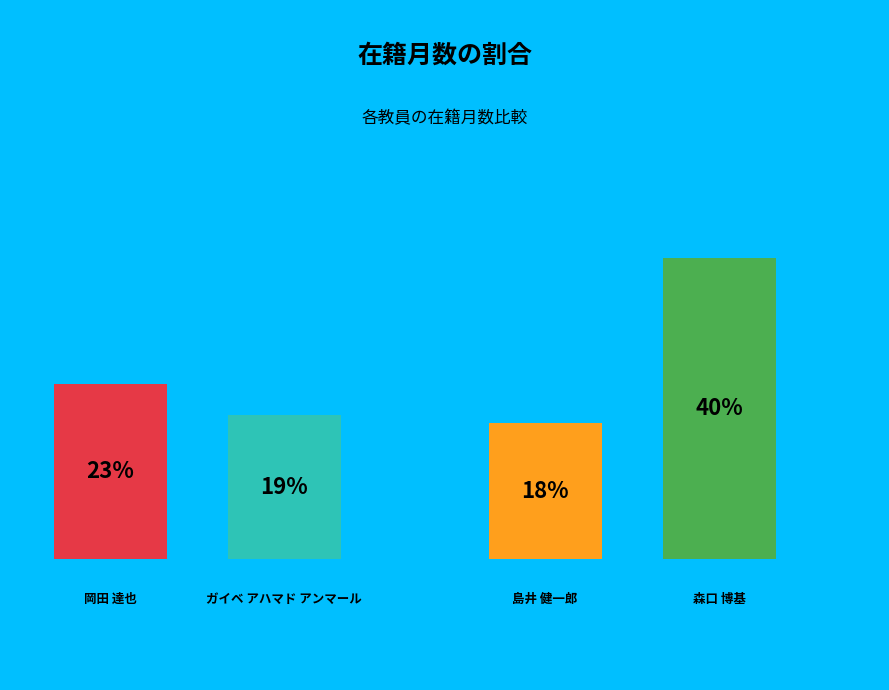

What is the total percentage of ガイベ アハマド アンマール (213017) and 森口 博基 (60215)?

58.8%